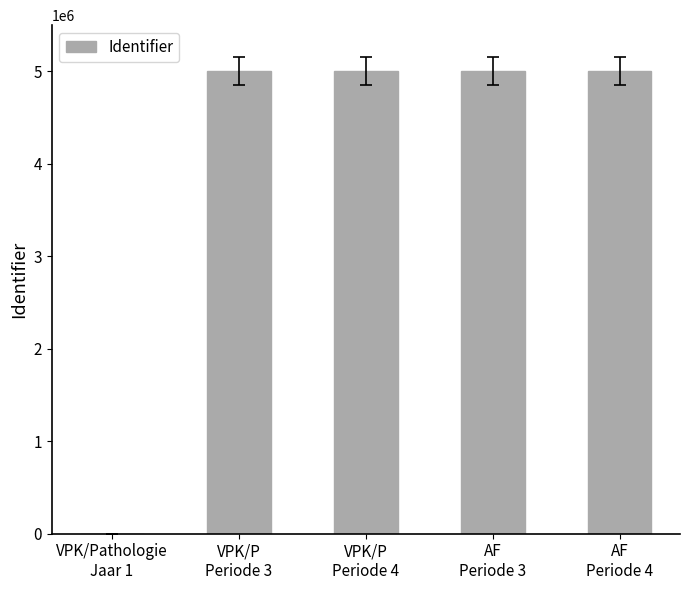

Is it true that the value at VPK/P
Periode 3 is 8833685?

False